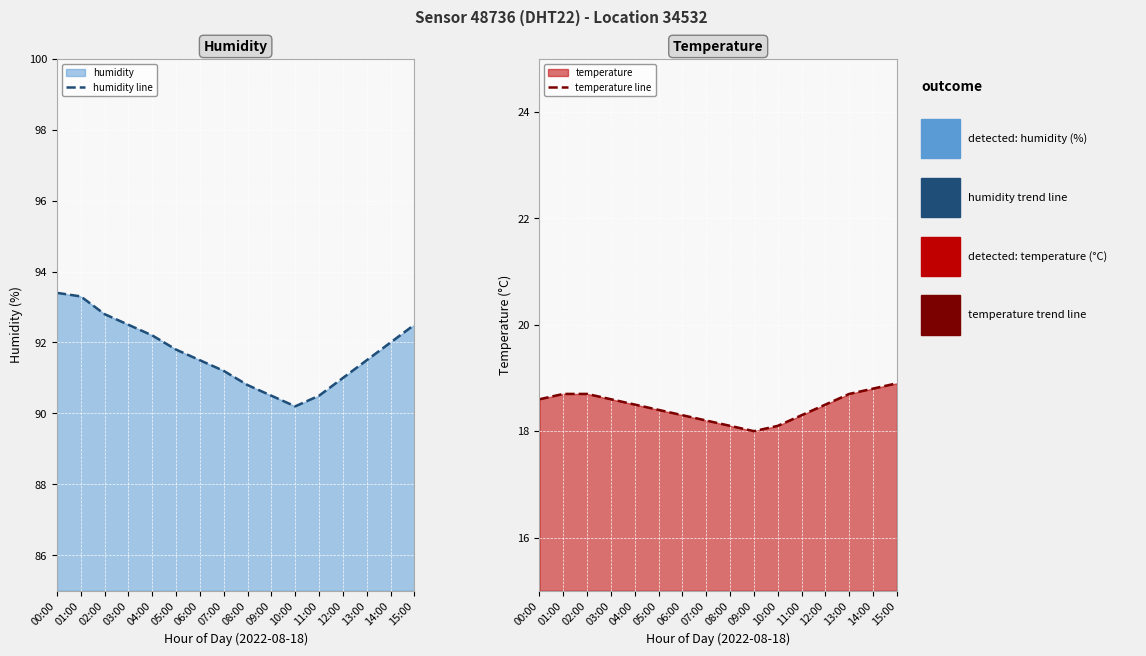

True or false: humidity line has a value of 147.8 at 00:00.

False